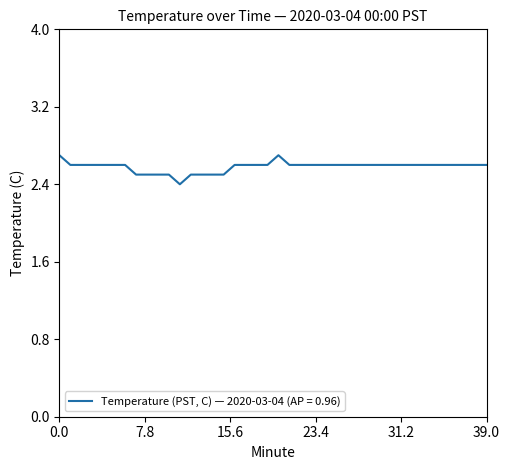

What is the greatest value displayed?

2.7